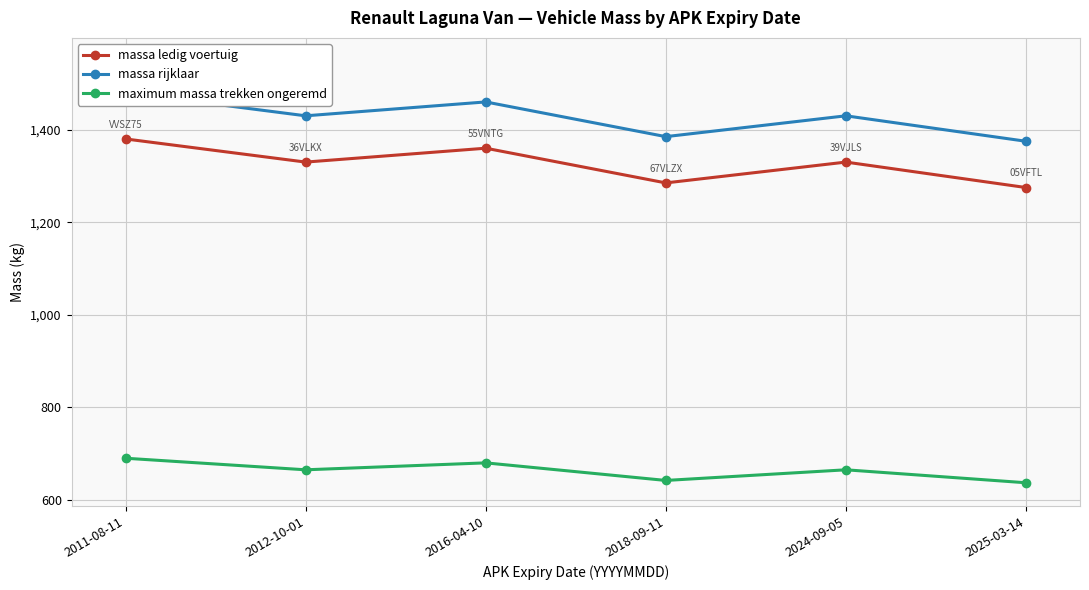

True or false: maximum massa trekken ongeremd has a value of 690 at 2011-08-11.

True